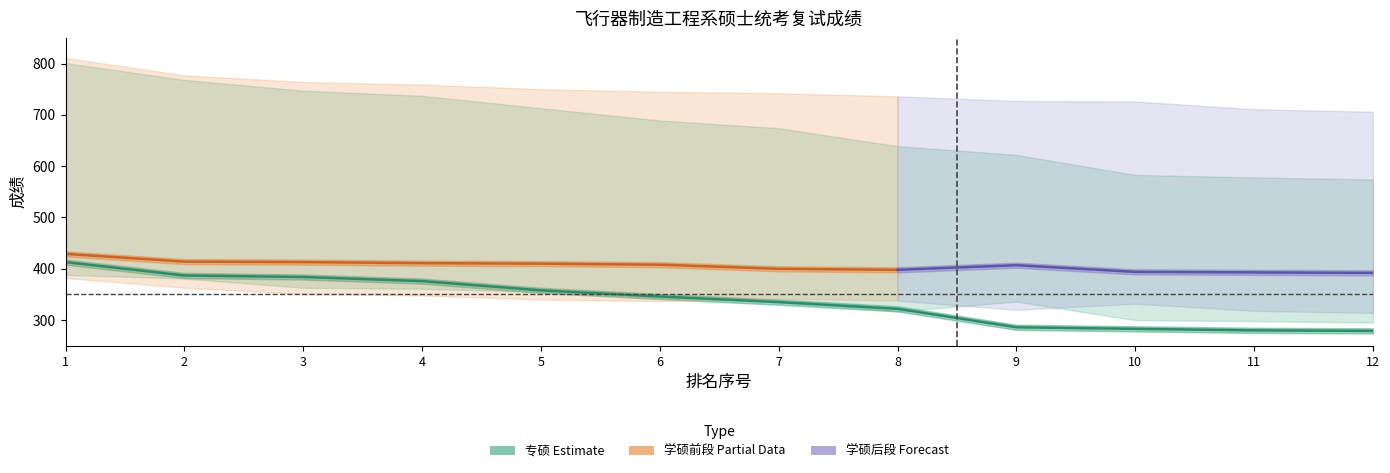

At which label does 初试成绩_专硕 reach its minimum?

12